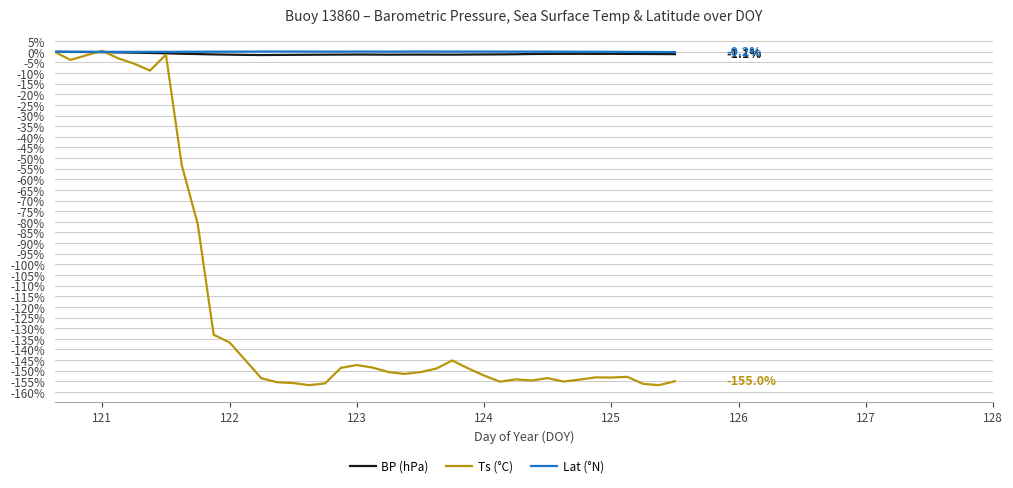

What is the smallest value displayed?

-156.8